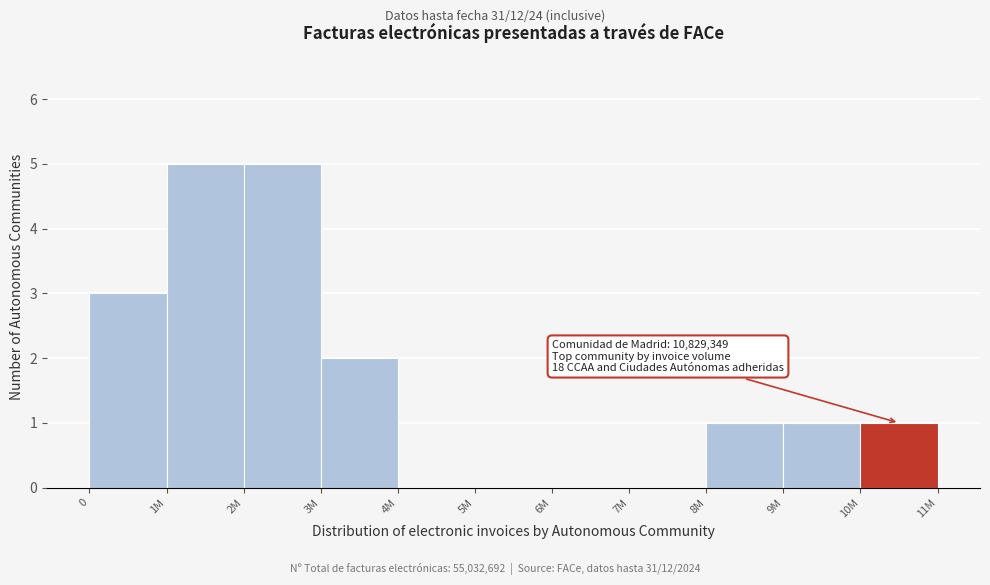

Reading left to right, list all the values displayed in this chart.

0=3	1M=5	2M=5	3M=2	4M=0	5M=0	6M=0	7M=0	8M=1	9M=1	10M=1